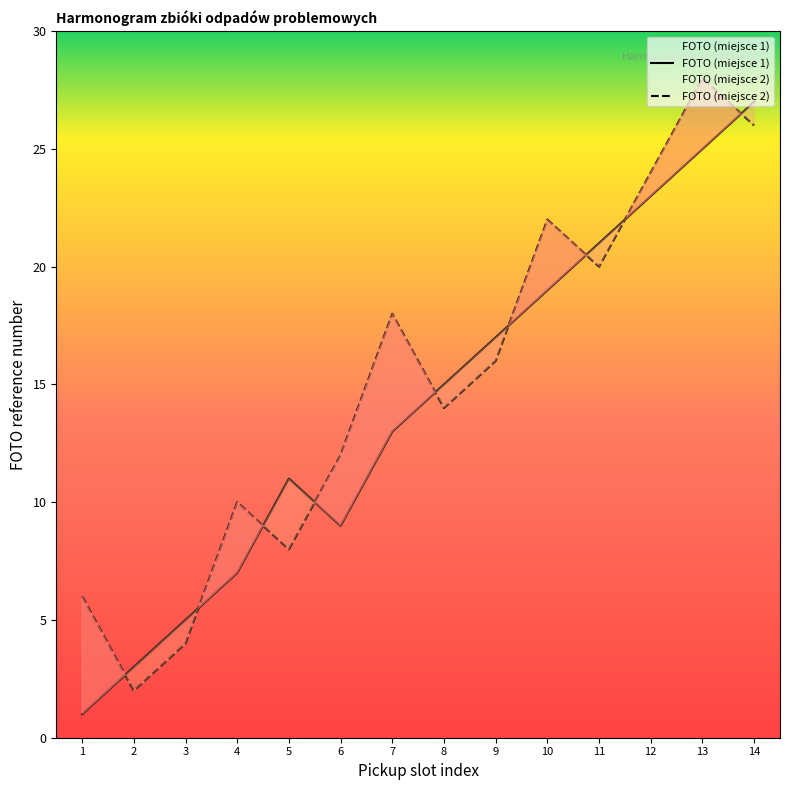

Rank the categories by value from highest to lowest.

14, 13, 12, 11, 10, 9, 8, 7, 5, 6, 4, 3, 2, 1